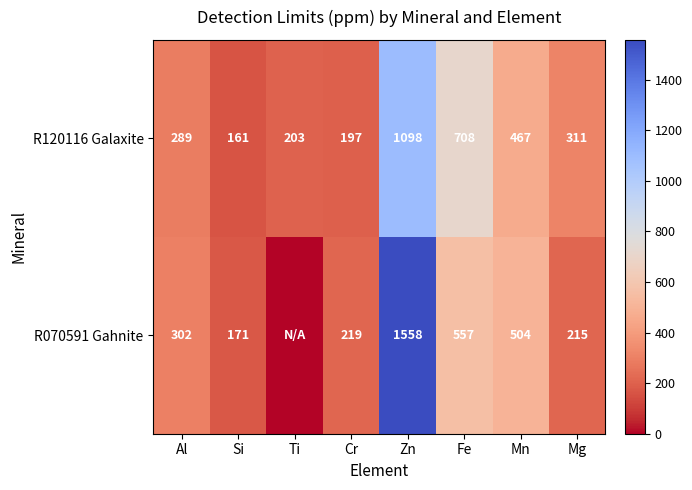

How many values in the R120116 Galaxite series are below 311?

4